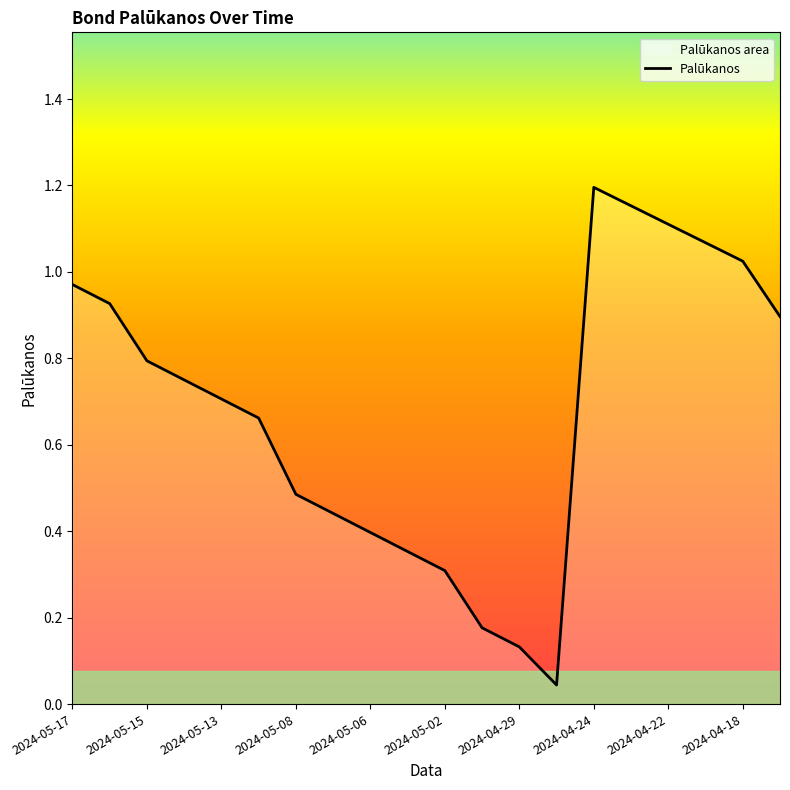

Rank the categories by value from highest to lowest.

2024-04-24, 2024-04-23, 2024-04-22, 2024-04-19, 2024-04-18, 2024-05-17, 2024-05-16, 2024-04-17, 2024-05-15, 2024-05-14, 2024-05-13, 2024-05-10, 2024-05-08, 2024-05-07, 2024-05-06, 2024-05-03, 2024-05-02, 2024-04-30, 2024-04-29, 2024-04-26